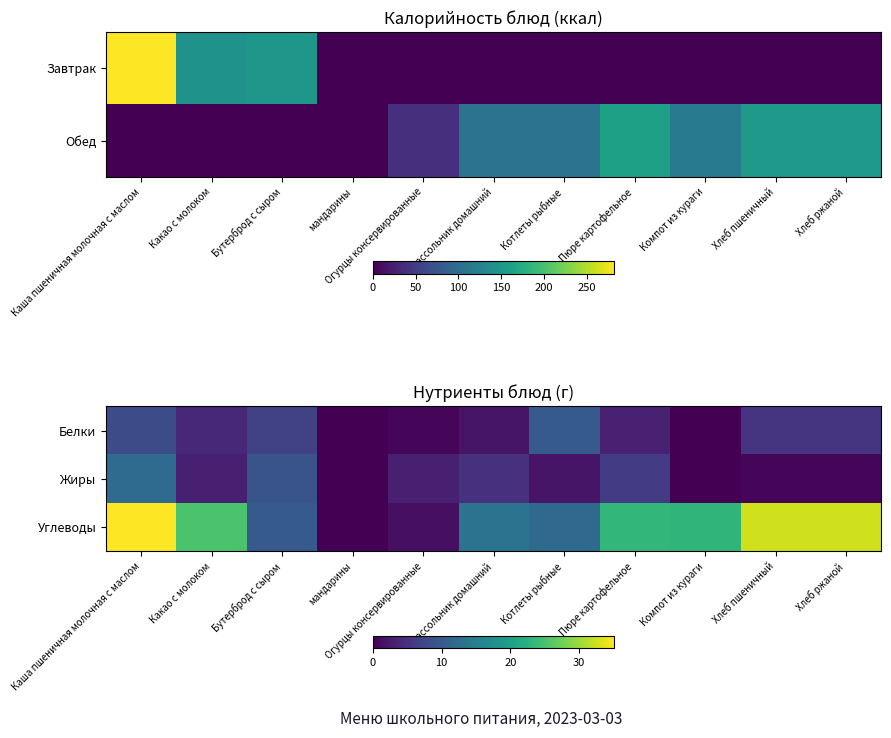

Which series has the largest total across all categories?

Углеводы